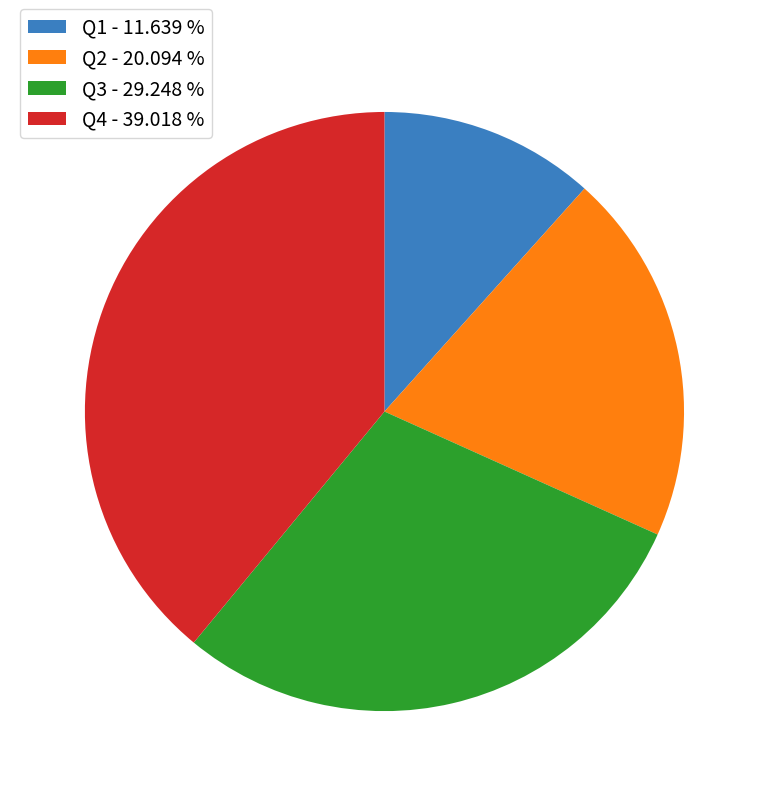

True or false: Q2 accounts for 20% of the total.

True